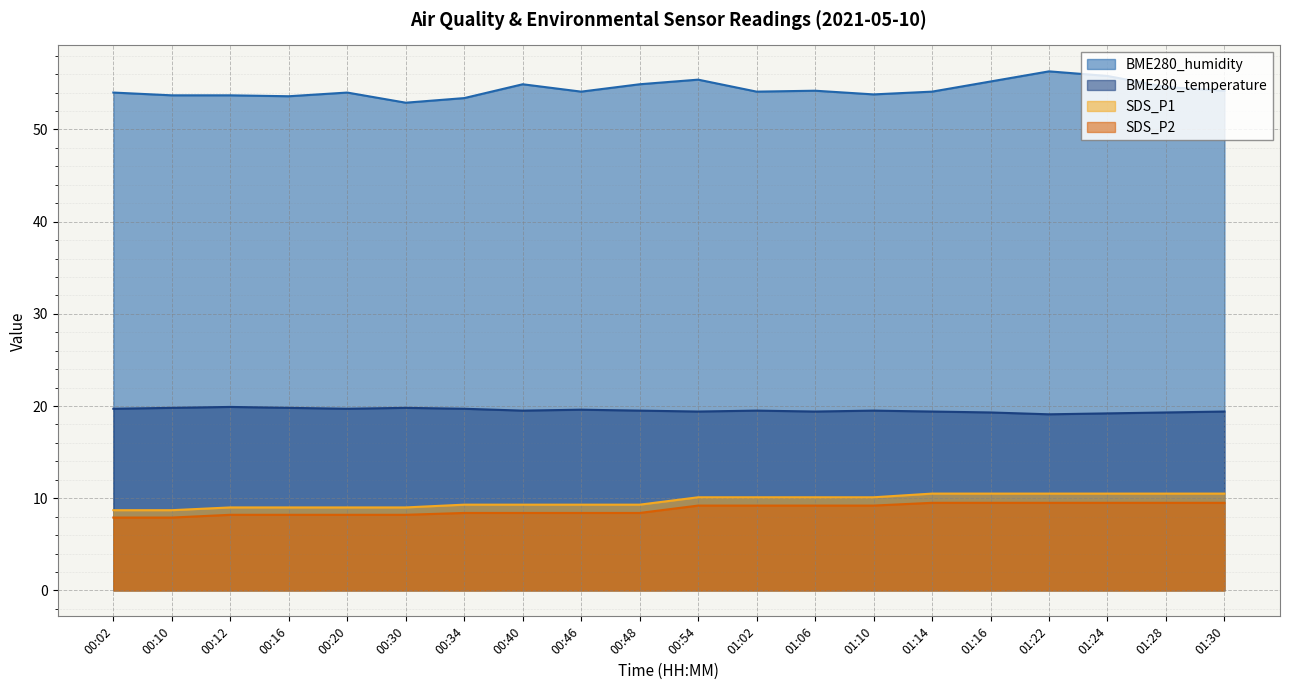

At which label does SDS_P1 first exceed 10?

00:54